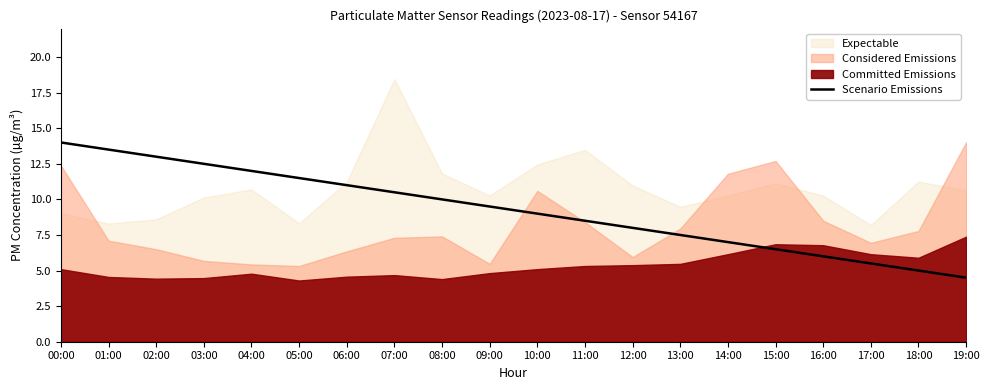

Between 02:00 and 06:00, which is larger?

02:00